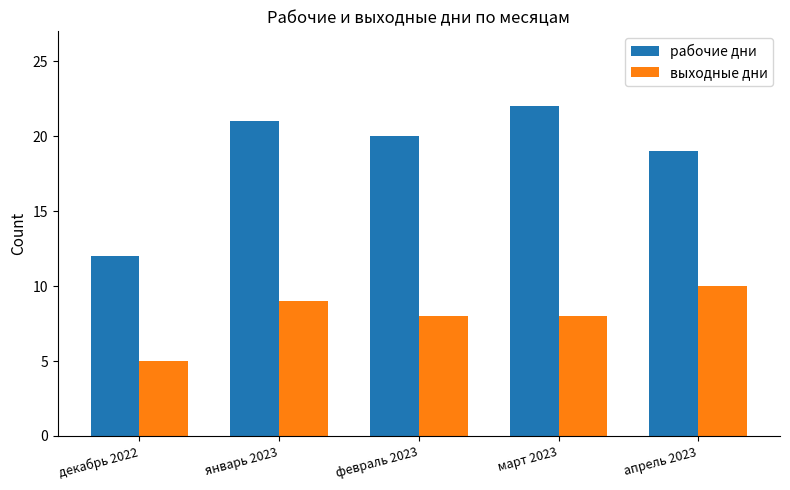

What is the spread (max minus min) of values at апрель 2023?

9